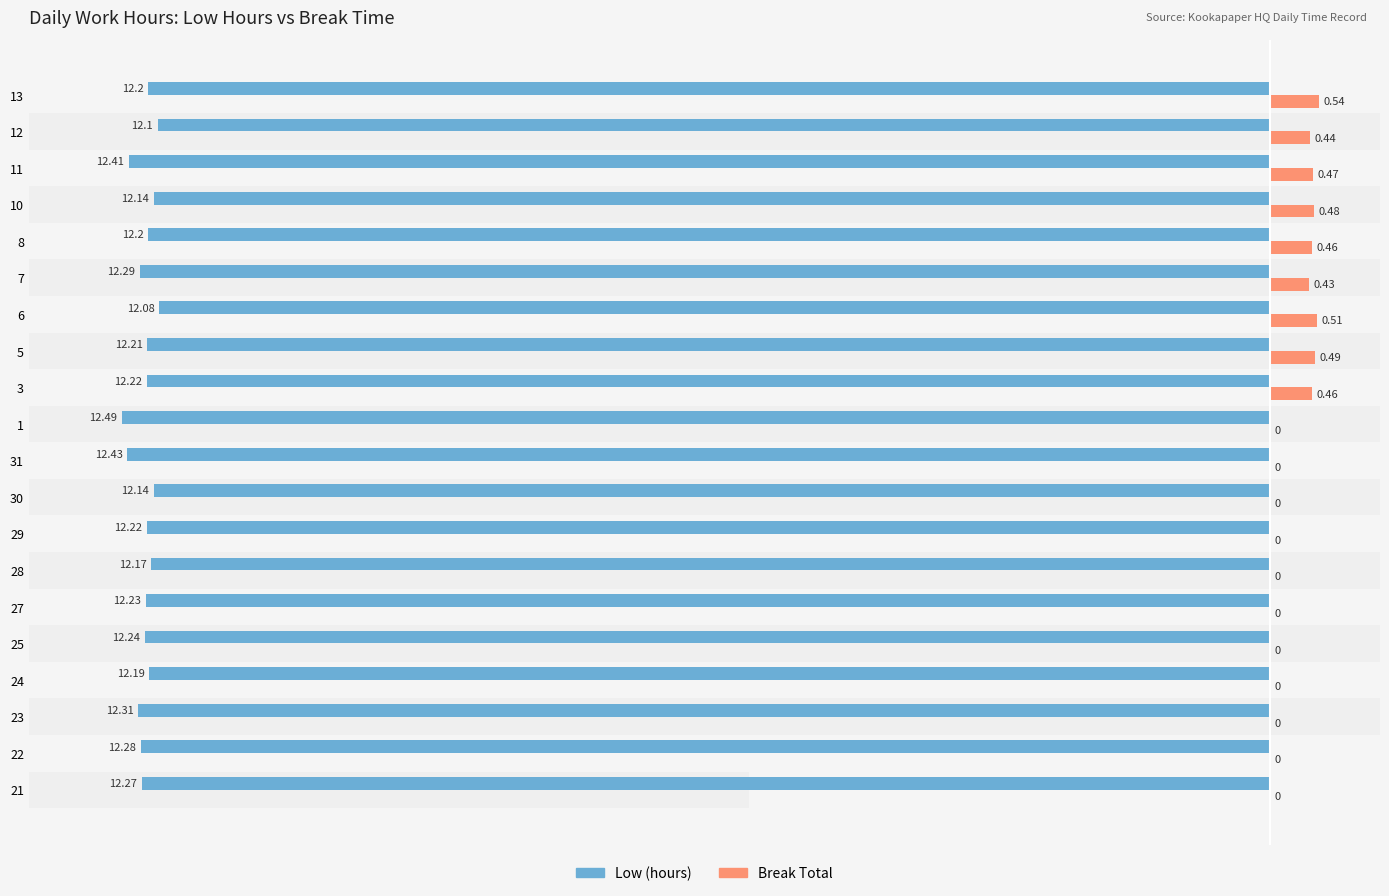

Between 29 and 6, which is larger?

6